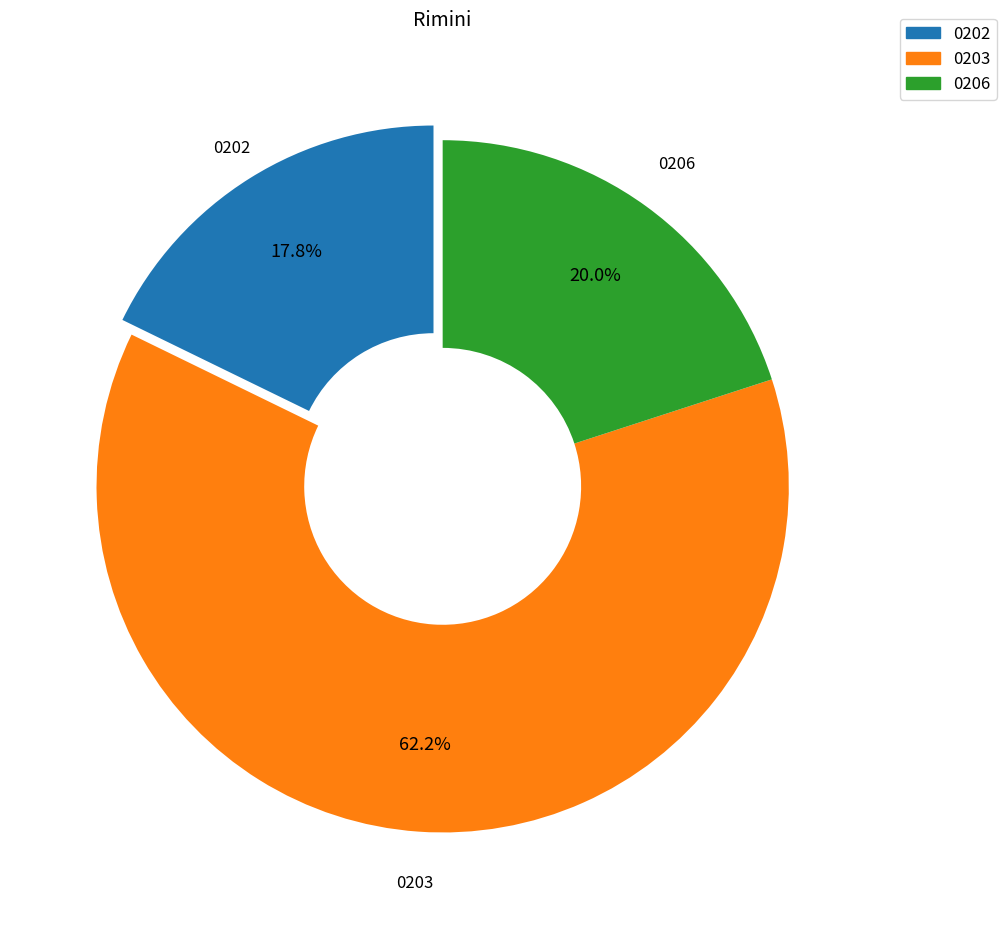

Is there any slice that represents more than half of the pie?

Yes